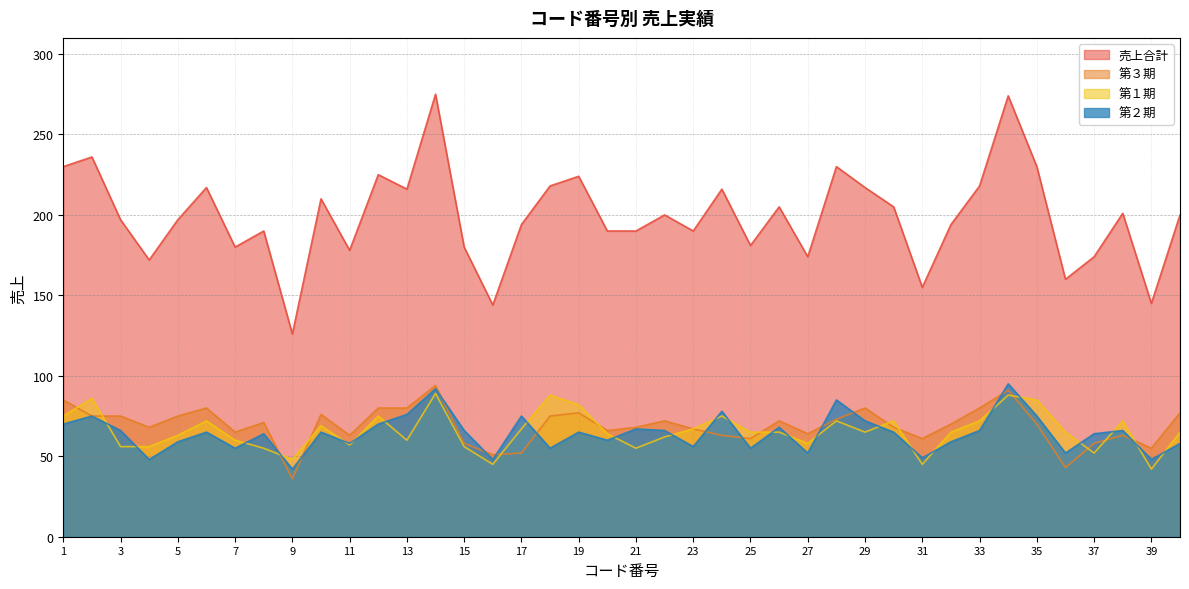

True or false: 第３期 has a value of 73 at 28.

True